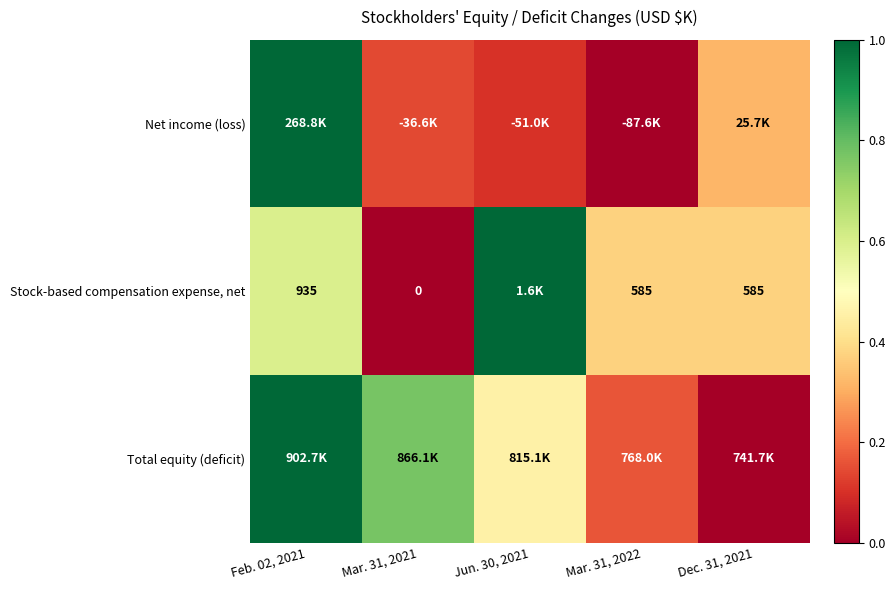

Which category has the highest value in the Net income (loss) series?

Feb. 02, 2021